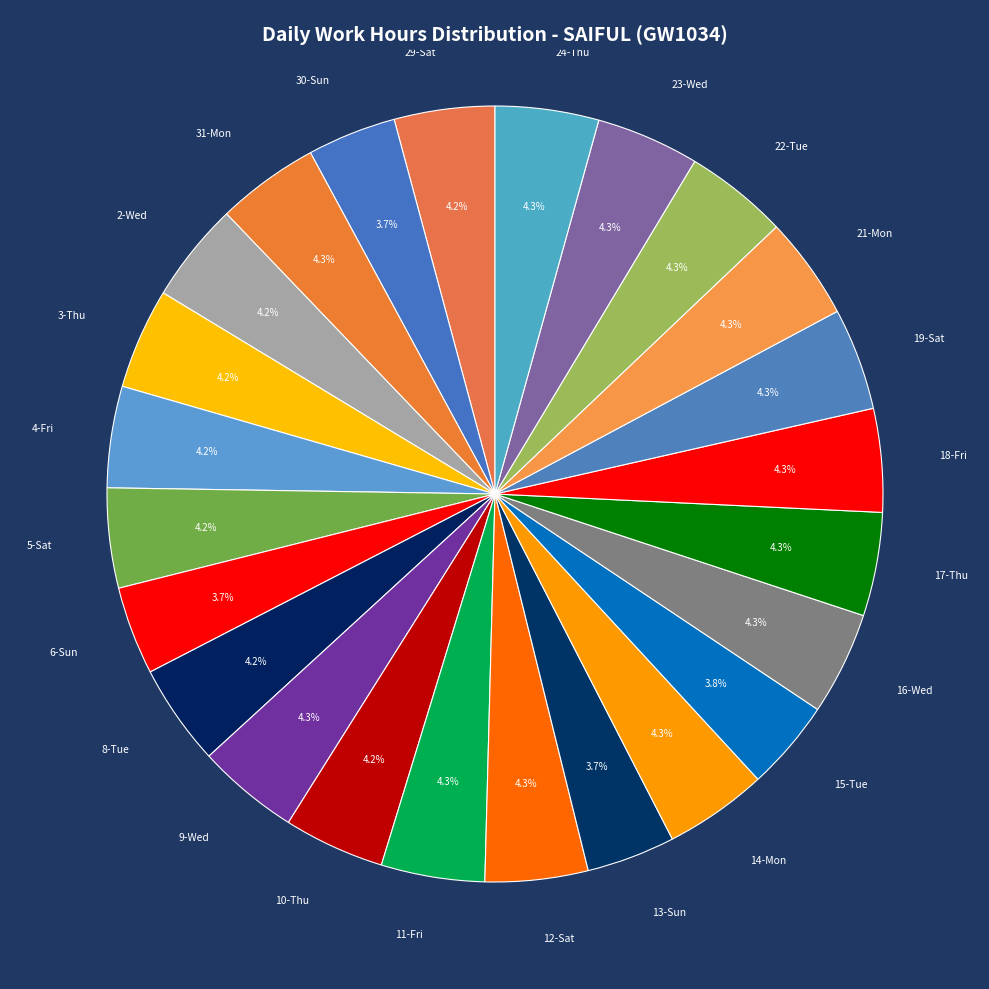

Between 24-Thu and 6-Sun, which is larger?

24-Thu